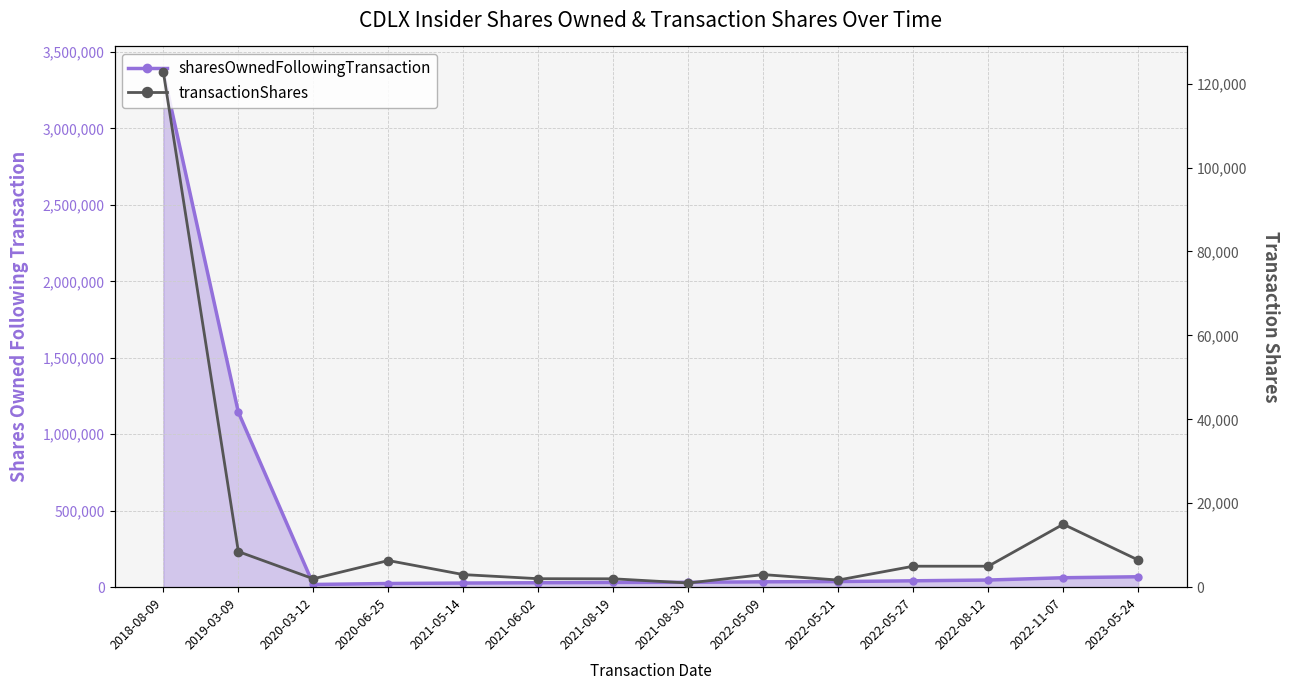

How many categories are shown in the chart?

14